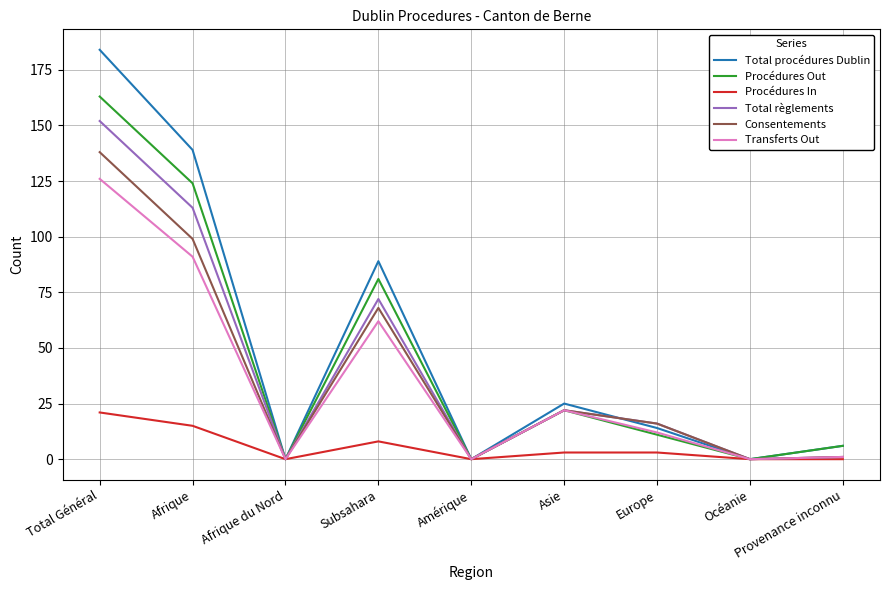

Is this an area chart (filled region under the line)?

No